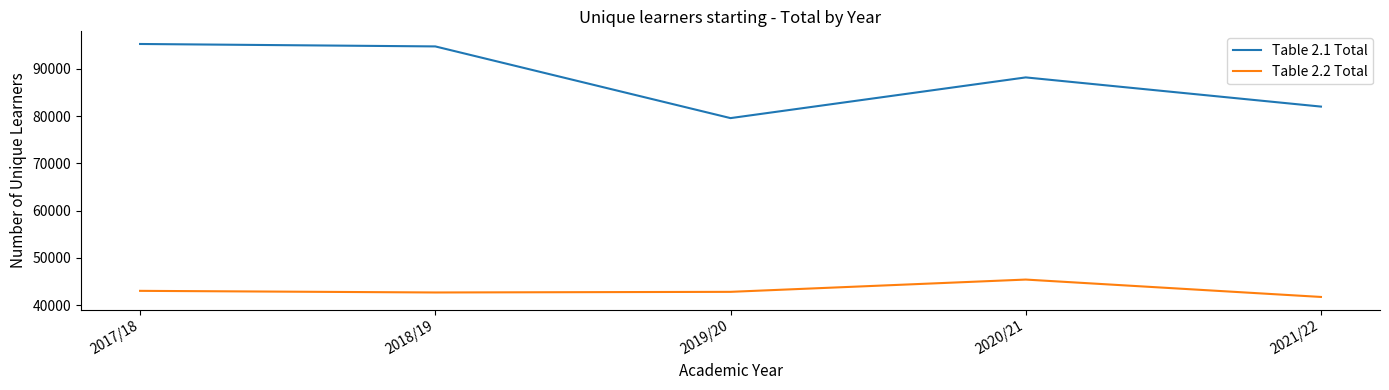

True or false: Table 2.1 Total and Table 2.2 Total cross at least once.

False